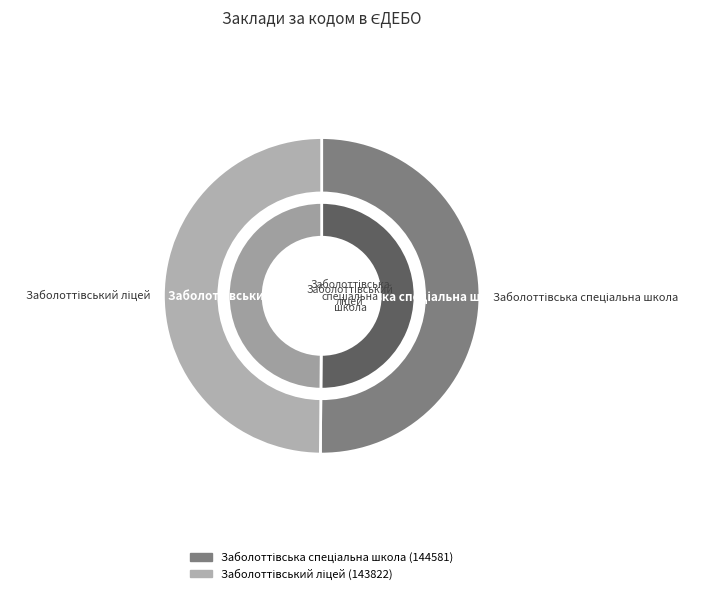

What percentage is the Заболоттівська спеціальна школа slice, to the nearest percent?

50%